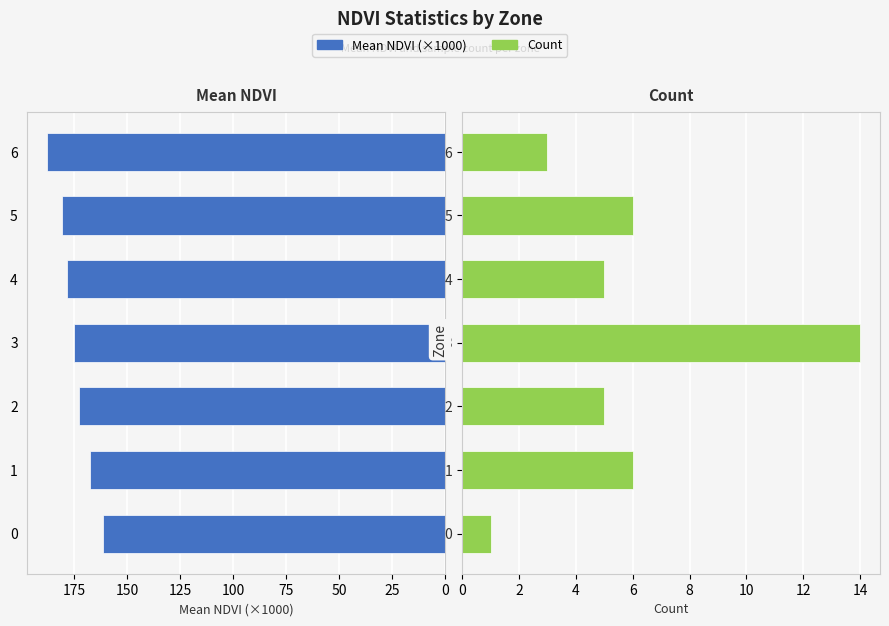

What is the difference between the highest and lowest values at 1?

161.7